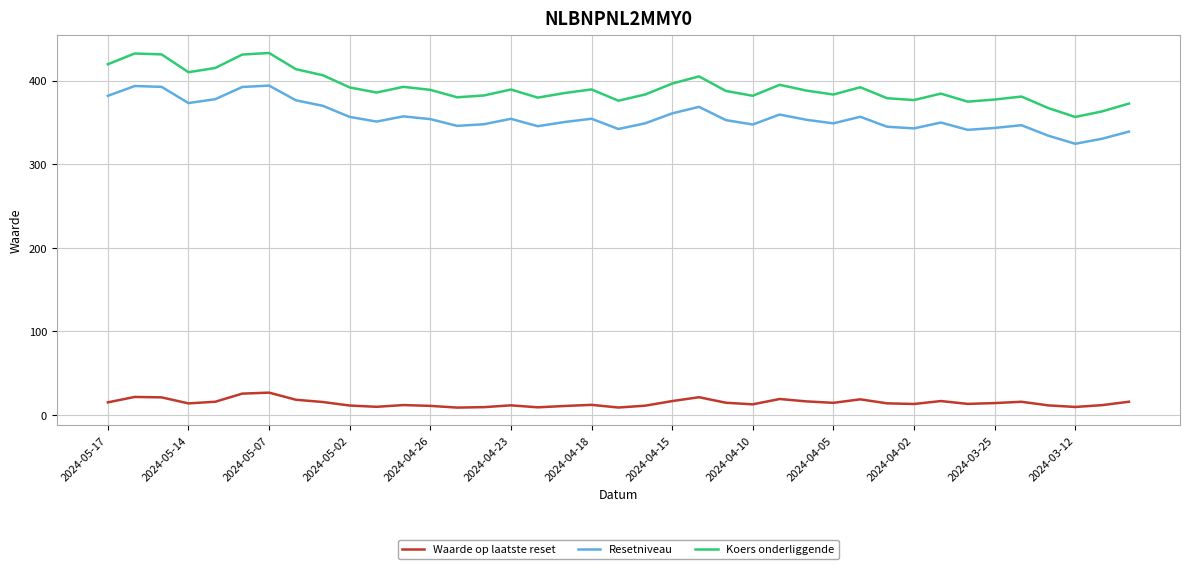

Rank the series by their maximum value, from lowest to highest.

Waarde op laatste reset, Resetniveau, Koers onderliggende